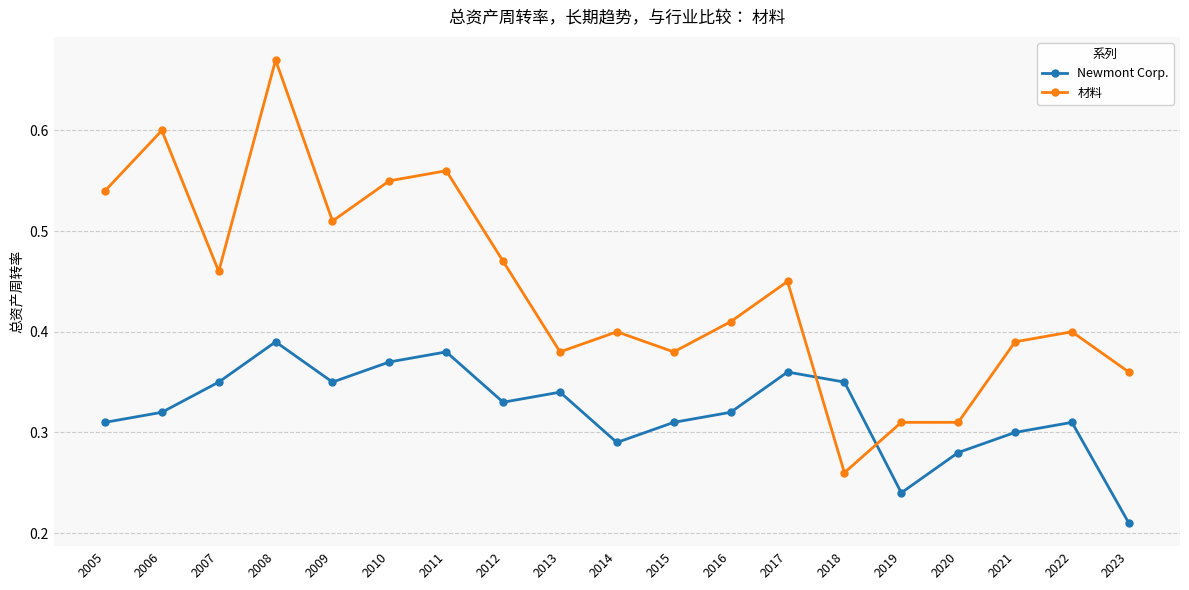

Which series has the largest range (max minus min)?

材料